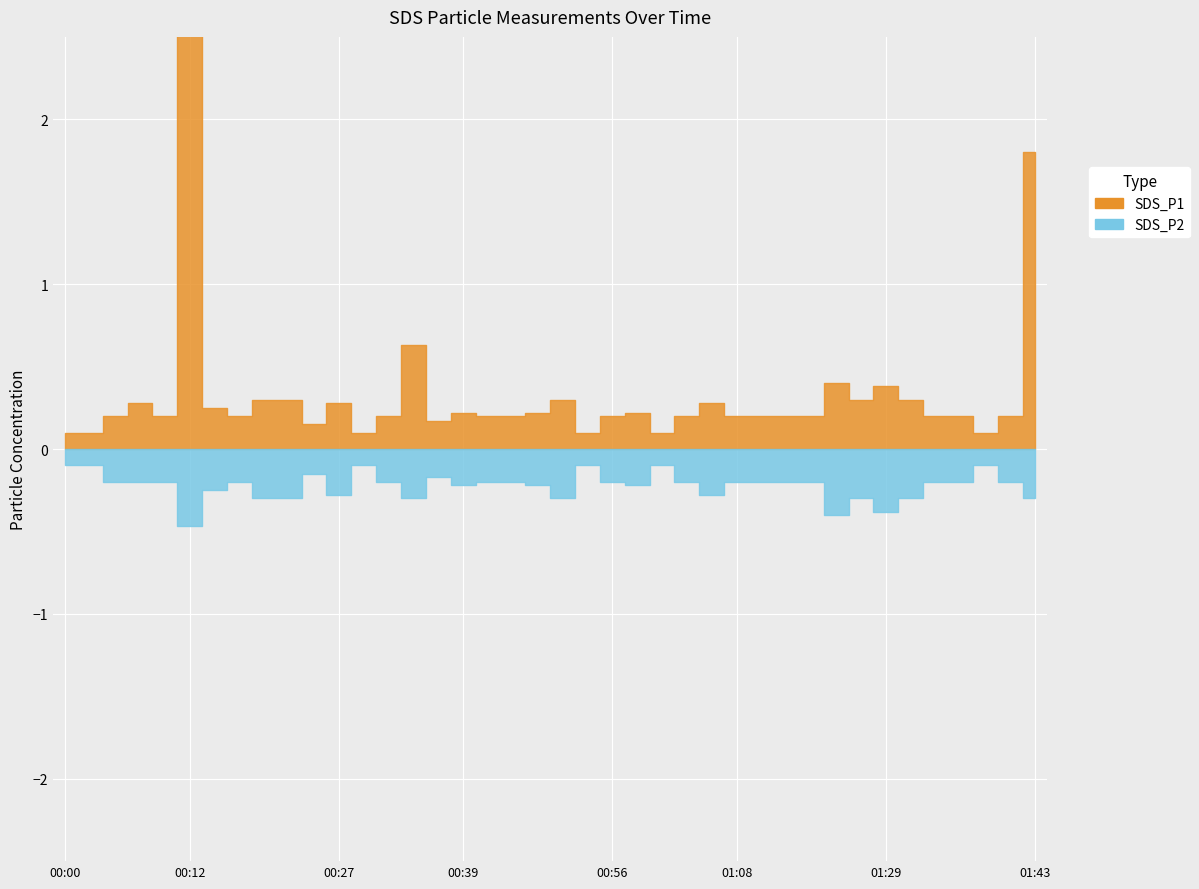

True or false: SDS_P2 and SDS_P1 intersect in this chart.

False